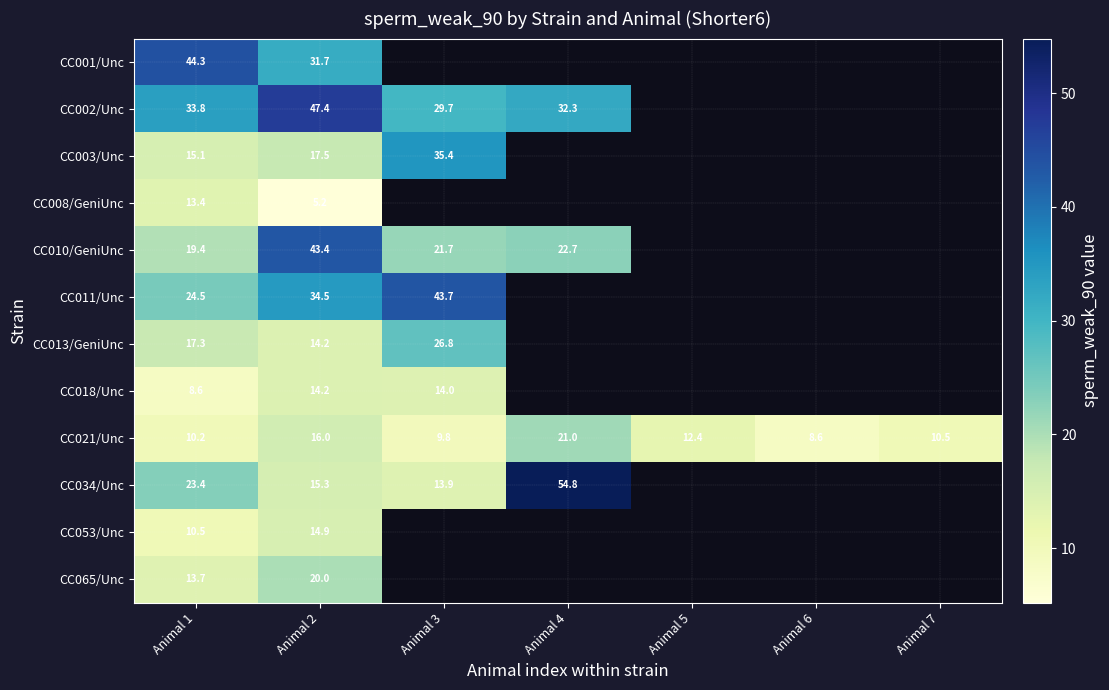

What is the total value across all series at Animal 1?

234.2